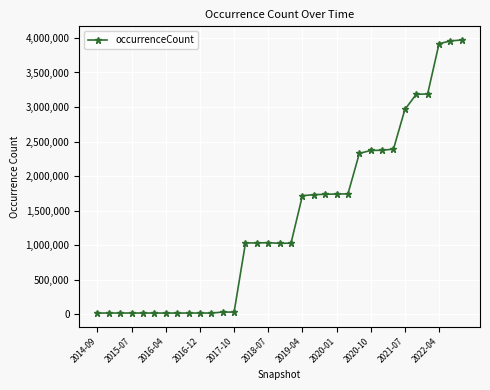

What is the difference between the maximum and minimum values?

3955313